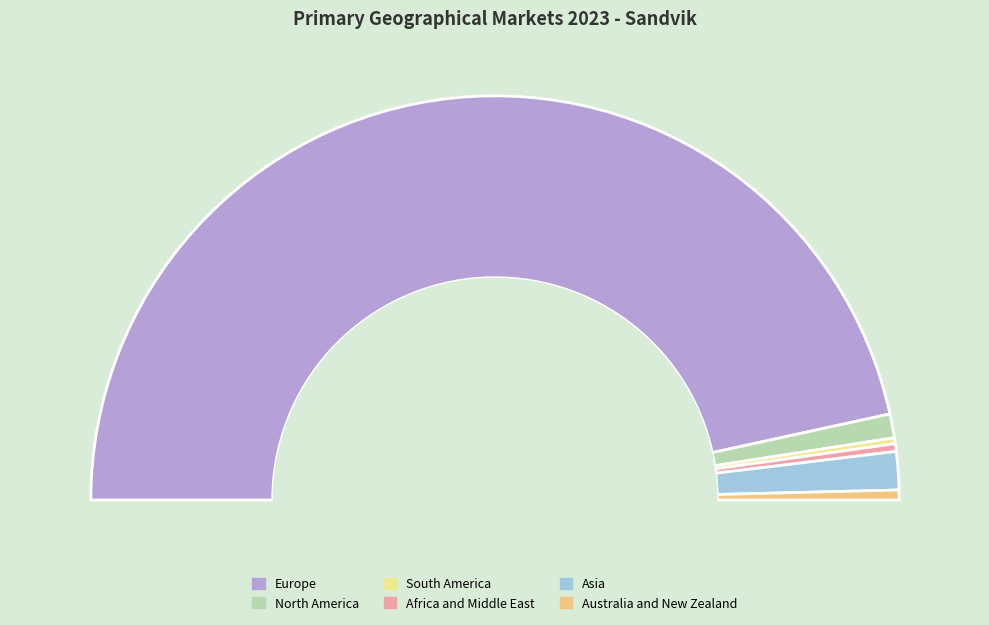

What is the change in value from South America to Asia?

+354